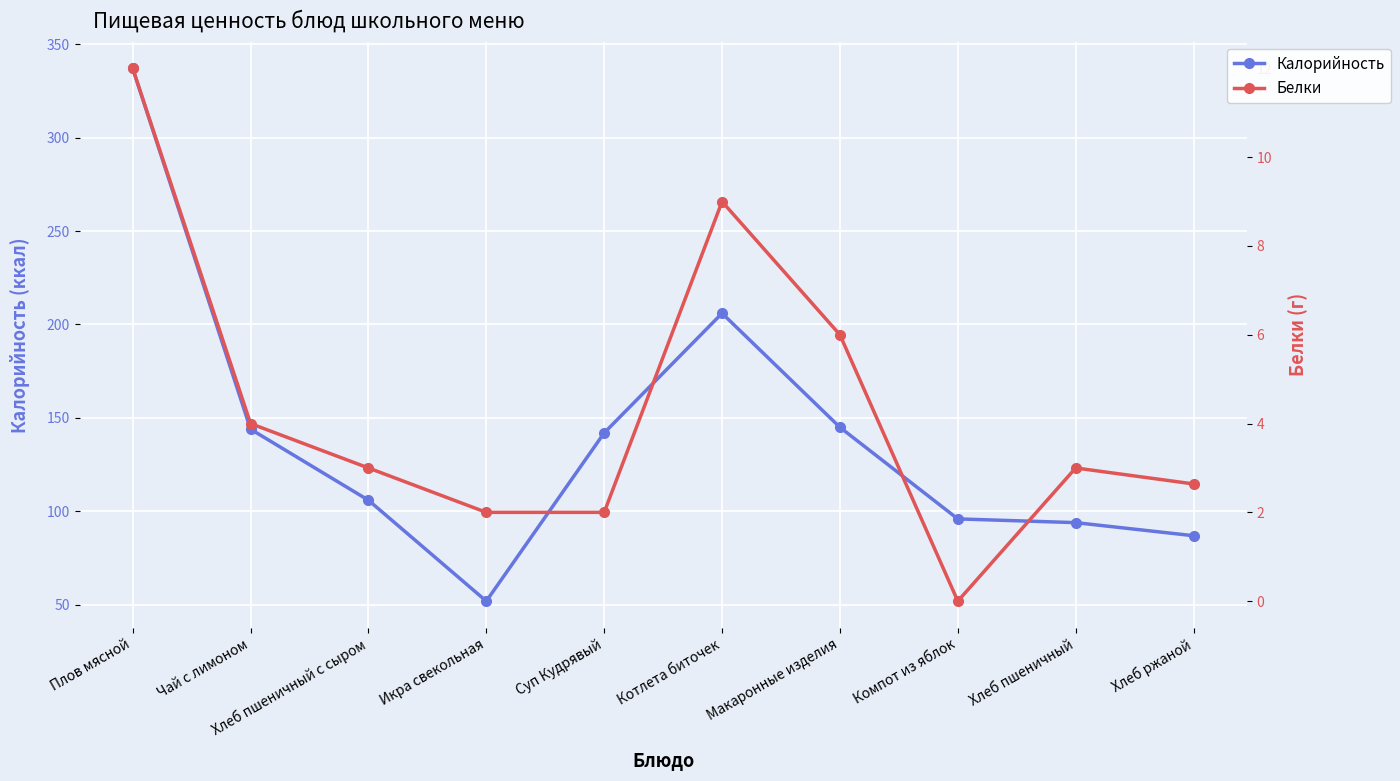

What is the total value across all series at Плов мясной?

349.0